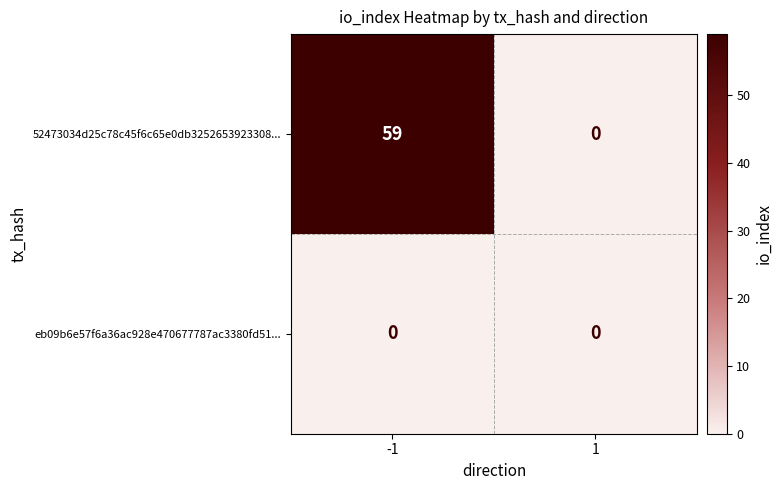

List the series in order of their overall mean, lowest first.

eb09b6e57f6a36ac928e470677787ac3380fd51..., 52473034d25c78c45f6c65e0db3252653923308...